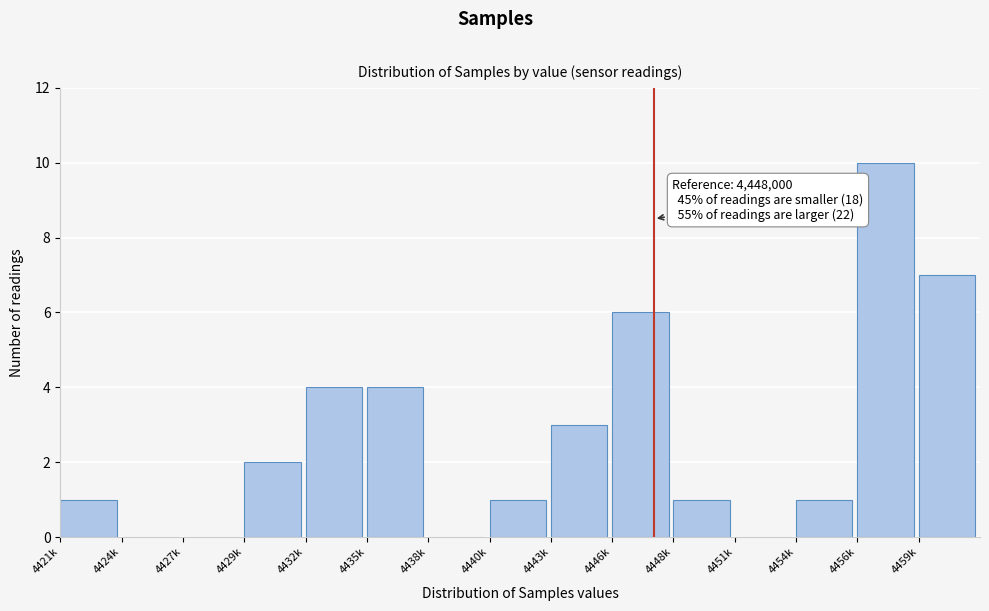

Reading right to left, transcribe all the data shown in this chart.

4459k=7	4456k=10	4454k=1	4451k=0	4448k=1	4446k=6	4443k=3	4440k=1	4438k=0	4435k=4	4432k=4	4429k=2	4427k=0	4424k=0	4421k=1